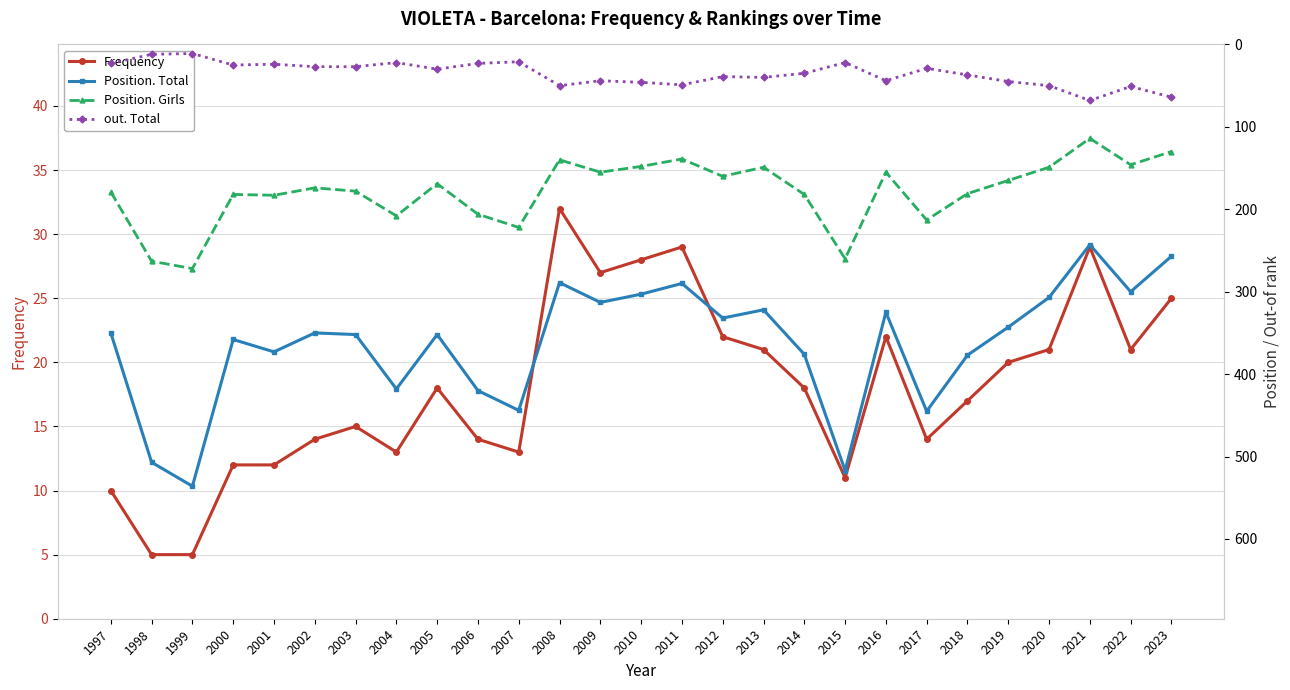

How many lines are shown in the chart?

4